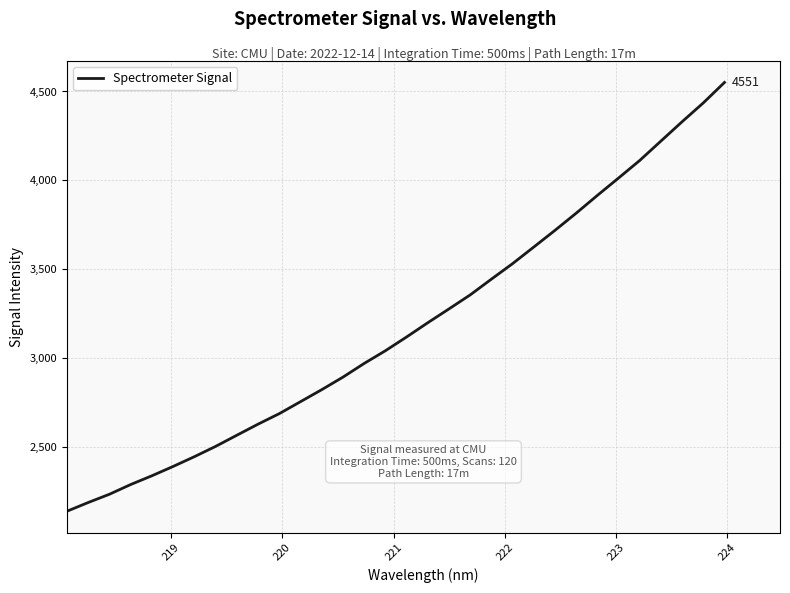

What is the greatest value displayed?

4550.8